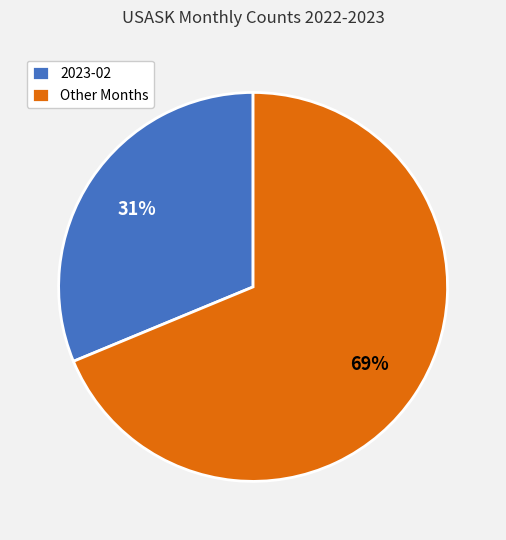

How many segments does this pie chart have?

2